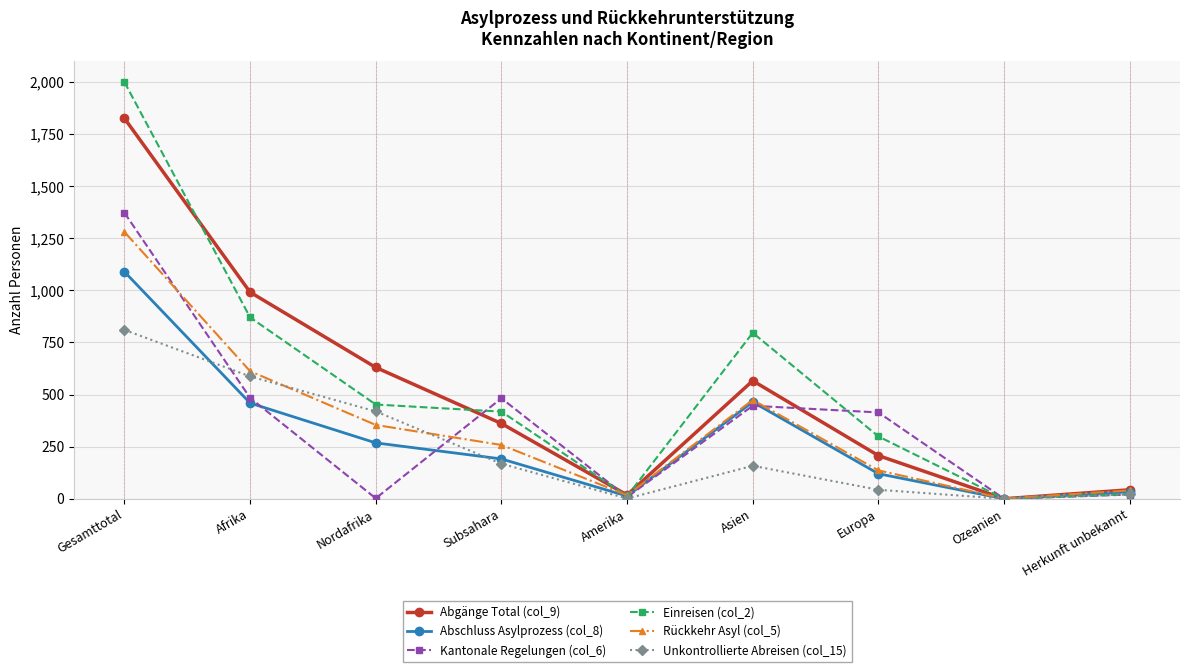

How many data points does each series have?

9